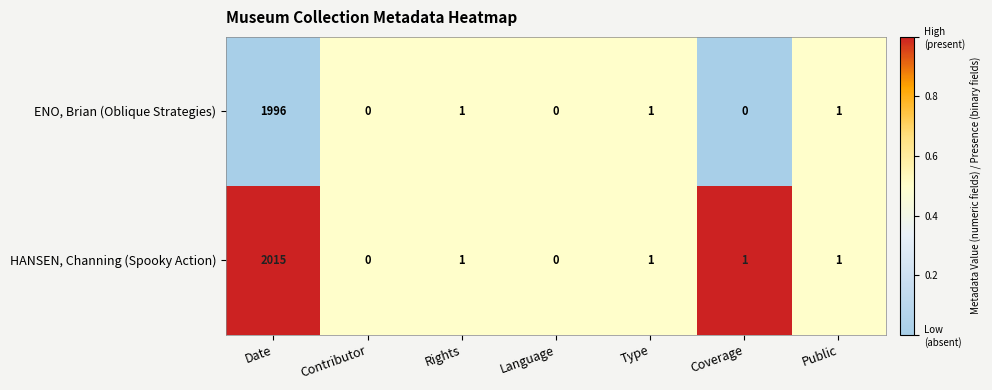

What is the difference between the maximum and minimum values in the ENO, Brian (Oblique Strategies) series?

1996